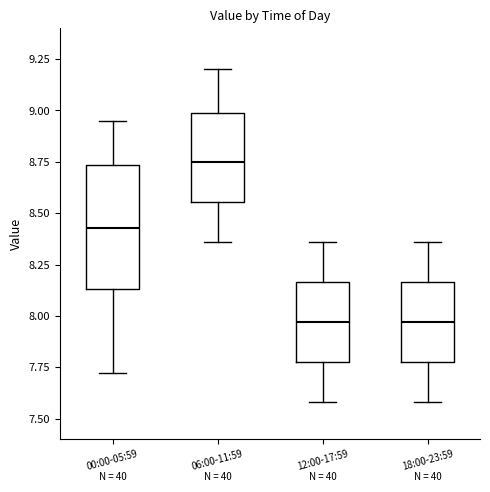

Where is the upper edge of the box for 00:00-05:59 on the y-axis? The values are not printed on the chart, so give them approximately, as read against the axis.

8.75